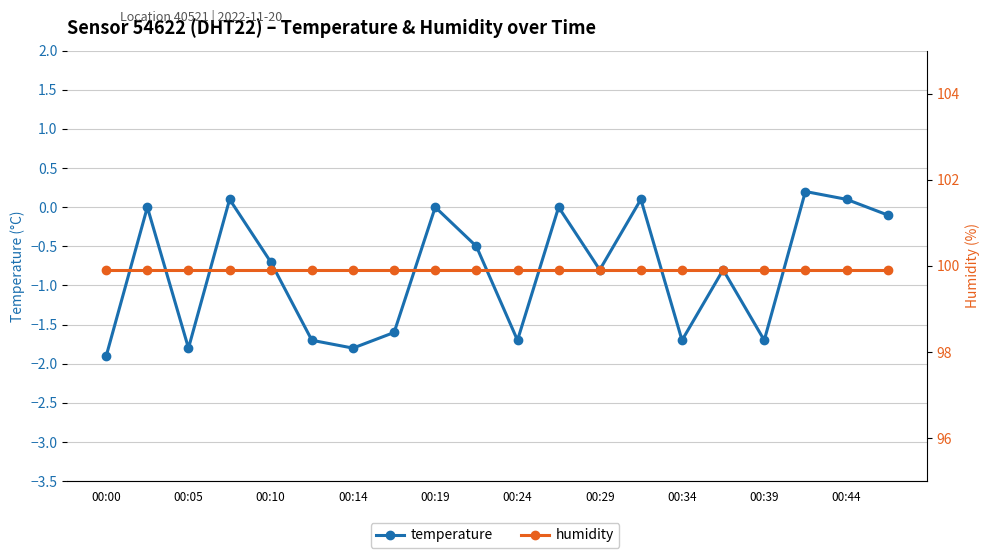

What is the minimum value for temperature?

-1.9